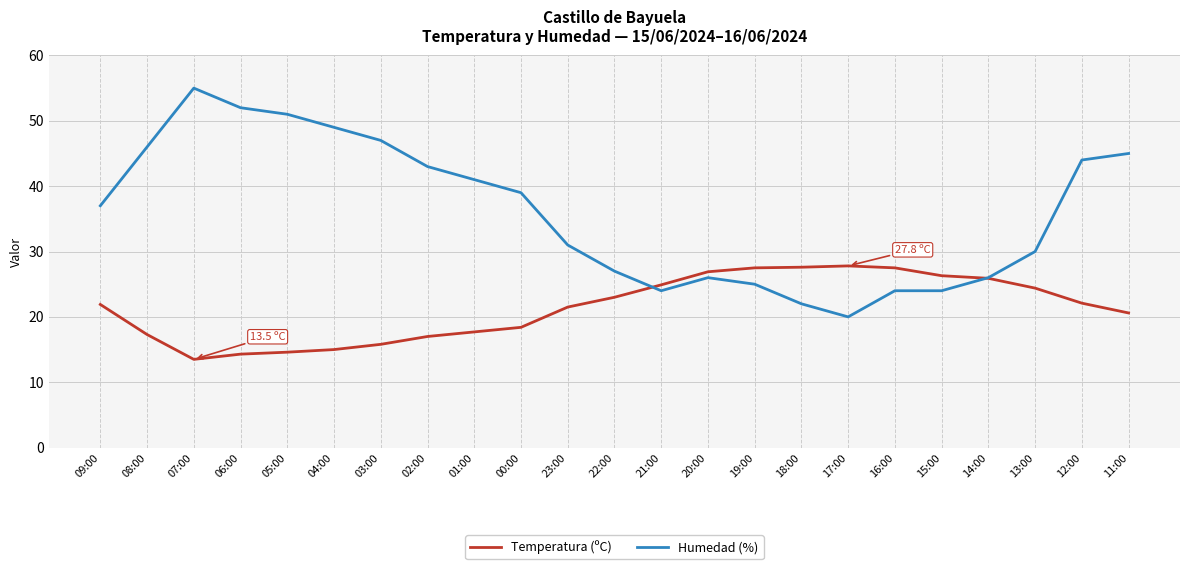

What position from the right is 12:00?

2